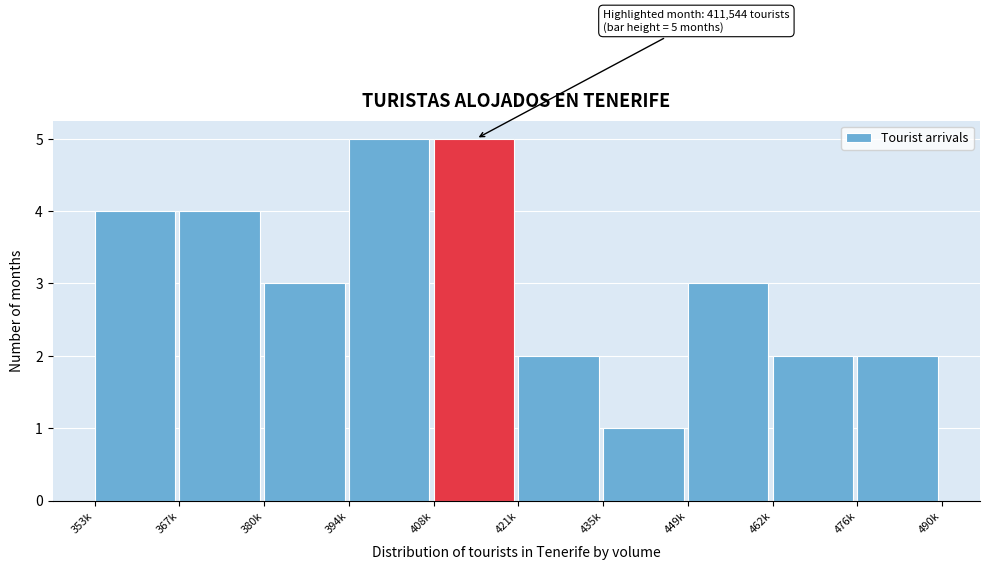

Reading left to right, transcribe all the data shown in this chart.

353k=4	367k=4	380k=3	394k=5	408k=5	421k=2	435k=1	449k=3	462k=2	476k=2